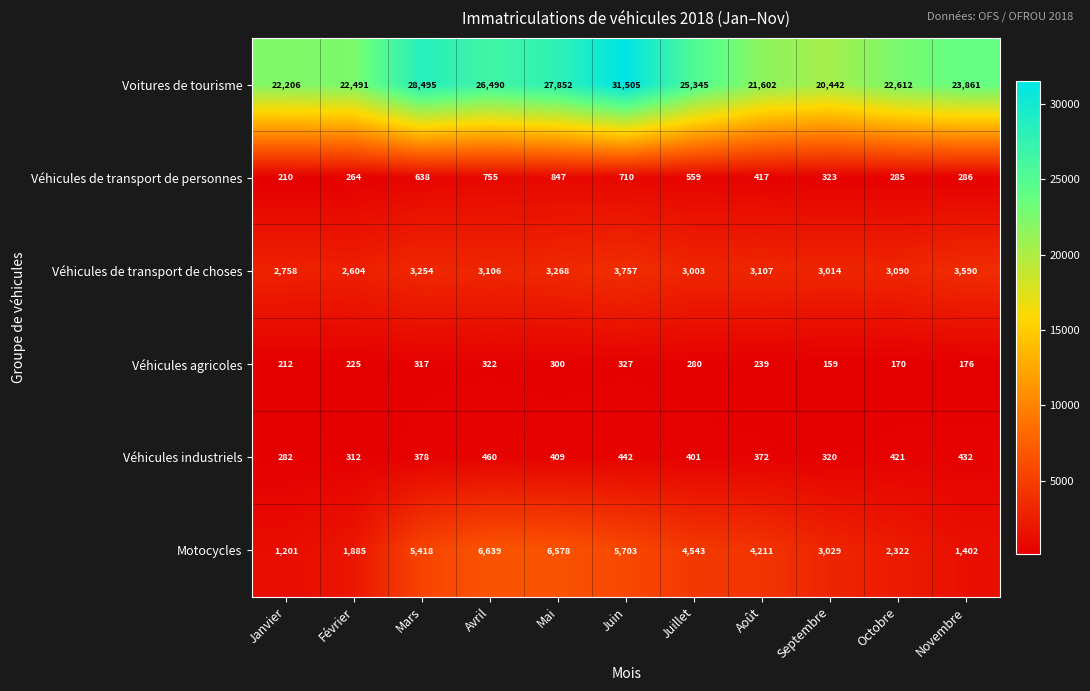

What is the greatest value displayed?

31505